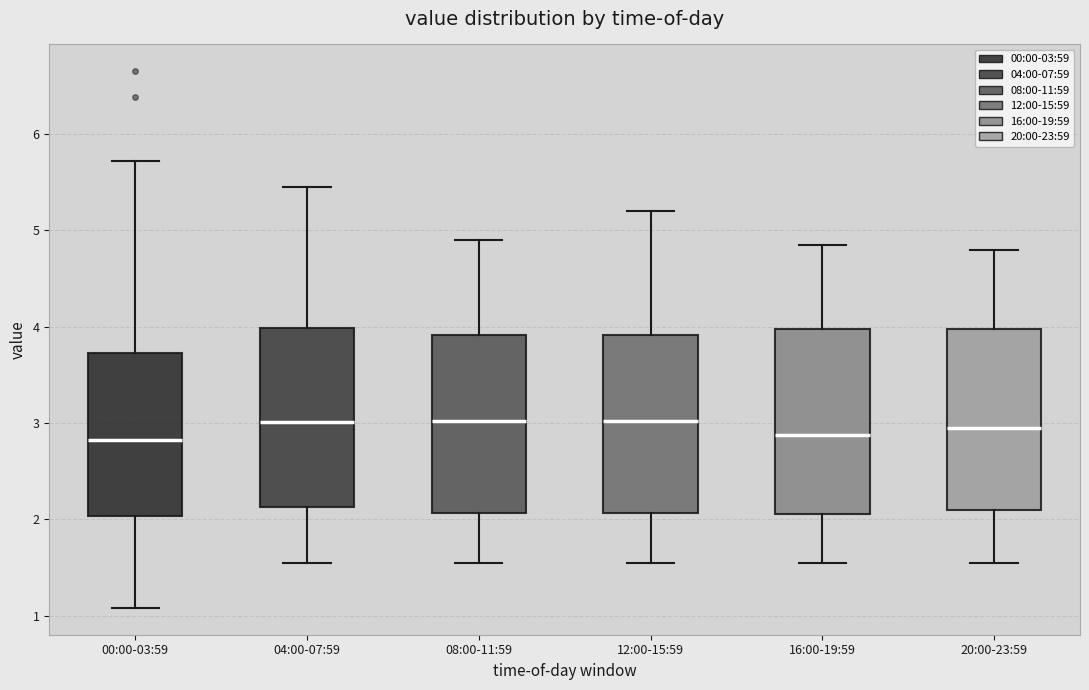

Where does the median line of the box for 20:00-23:59 sit on the y-axis? The values are not printed on the chart, so give them approximately, as read against the axis.

3.0